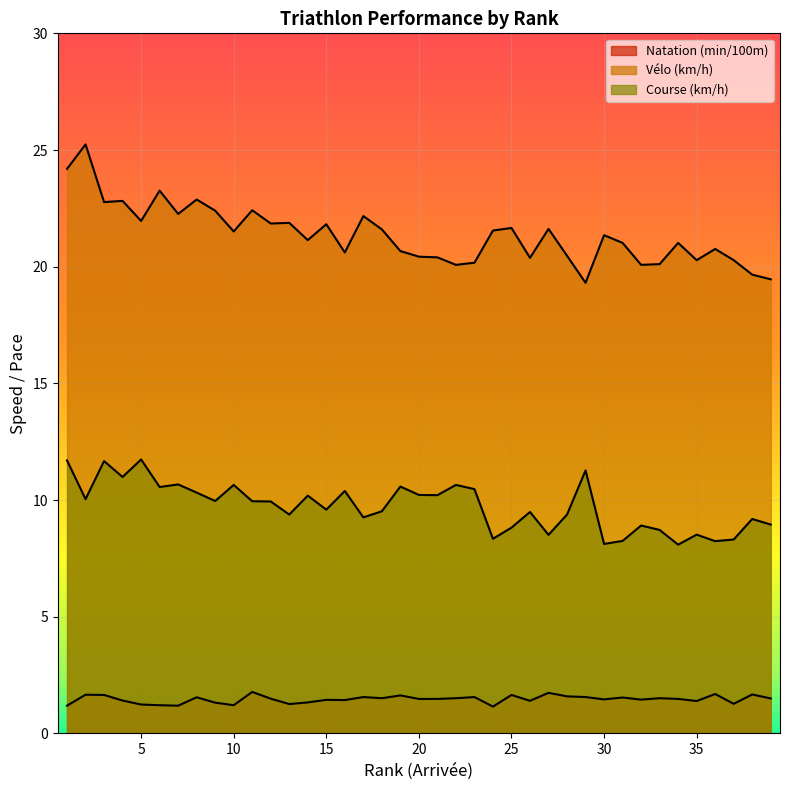

What value does the Vélo (km/h) series have at 6?

23.3